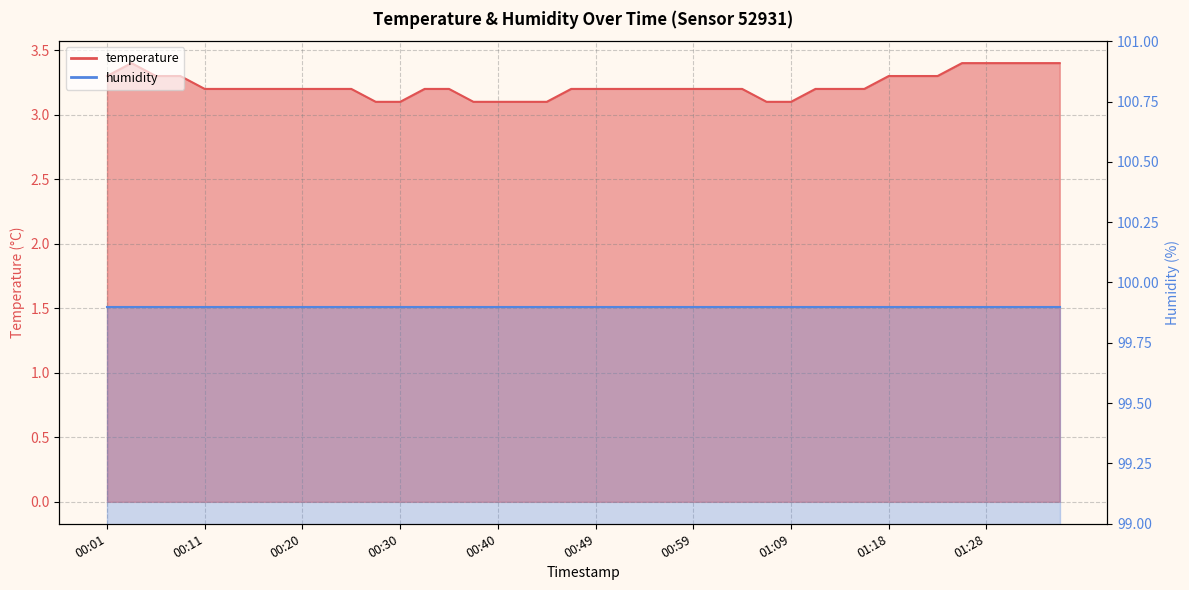

The chart shows a value of 5.4 at 01:36. True or false?

False